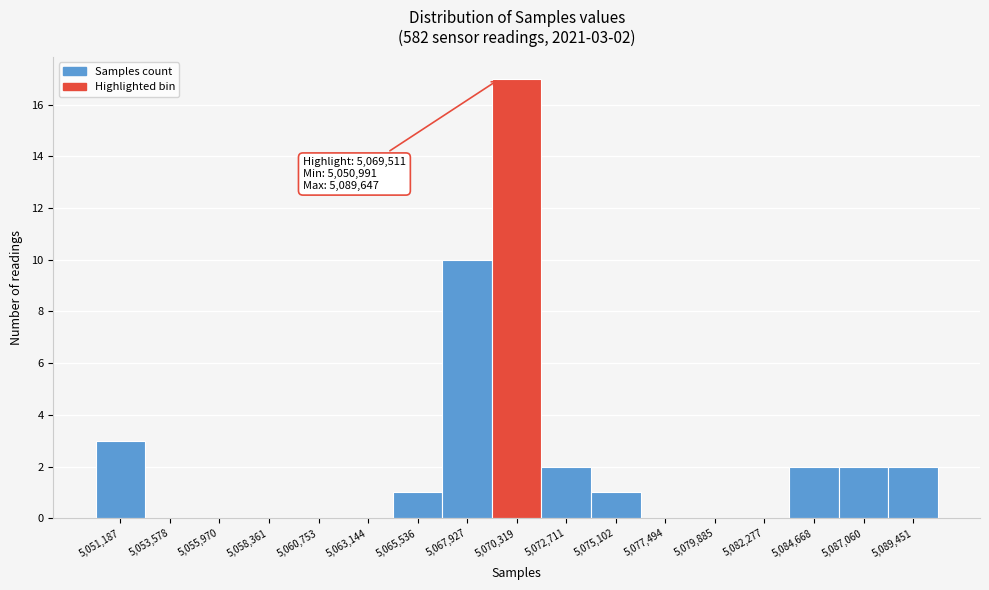

Over which range of the x-axis is the bar tallest?

5069000 to 5071500